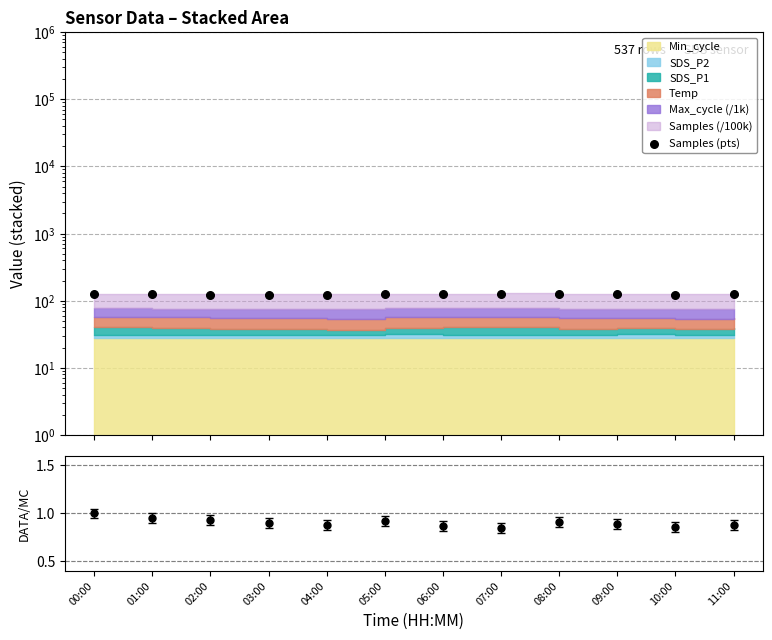

Which series contains the lowest Y value?

Ratio